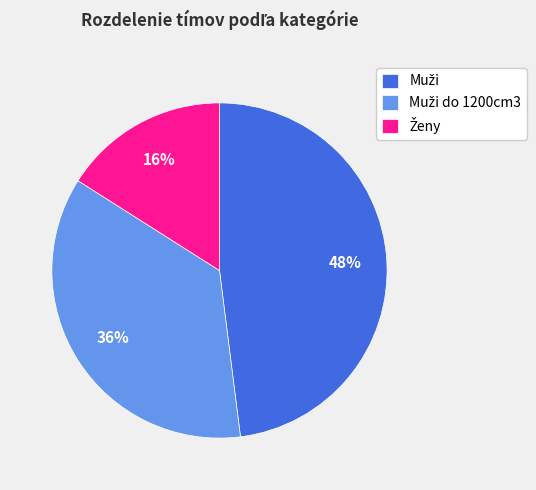

To the nearest percent, what is the average slice percentage?

33%